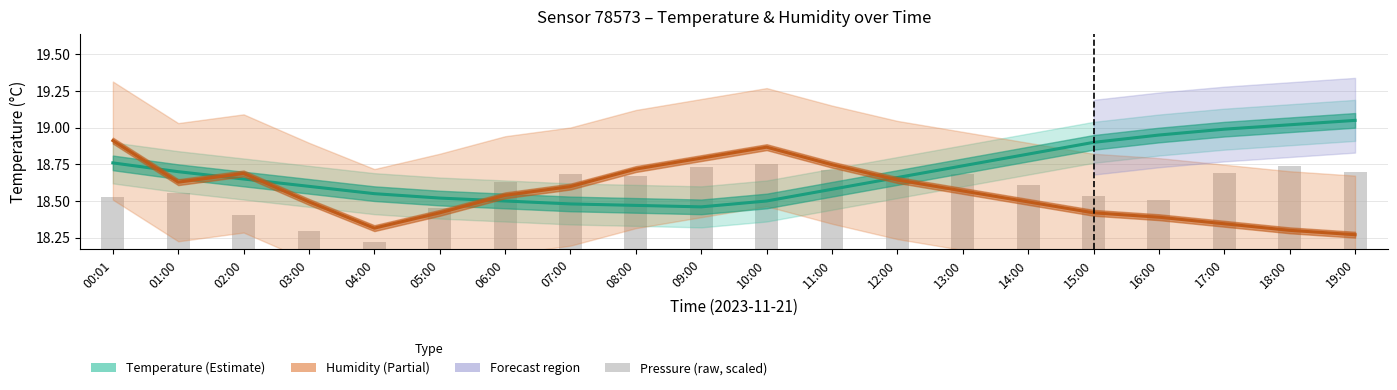

Between 03:00 and 18:00, which series saw the biggest shift?

Temperature (°C)